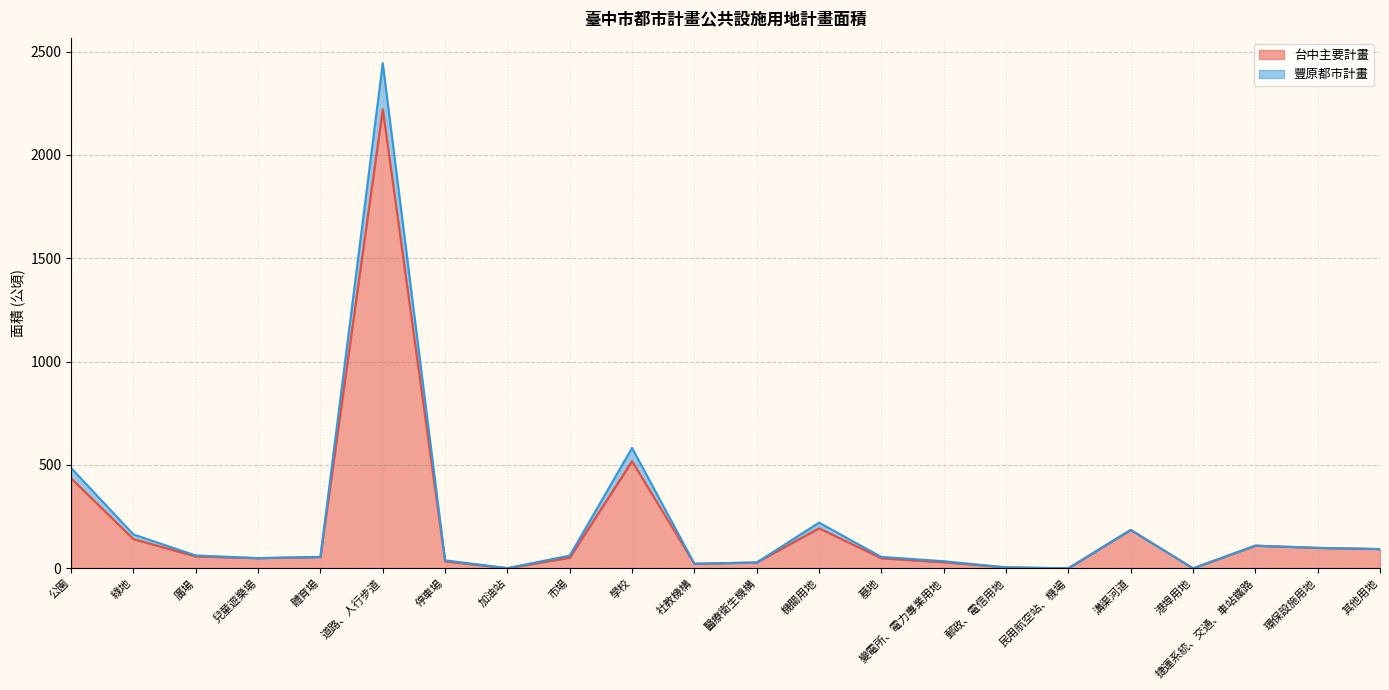

Reading right to left, transcribe all the data shown in this chart.

台中主要計畫: 93.2	98.9	109.6	0.0	185.9	0.0	4.6	29.5	48.7	193.6	28.3	21.8	517.9	51.6	0.4	33.9	2220.7	54.7	48.9	57.5	141.4	435.5
豐原都市計畫: 93.2	98.9	109.6	0.0	185.9	0.0	4.6	34.4	55.2	221.0	28.3	22.1	582.3	61.6	1.0	38.8	2443.7	55.3	49.4	62.2	163.9	485.4